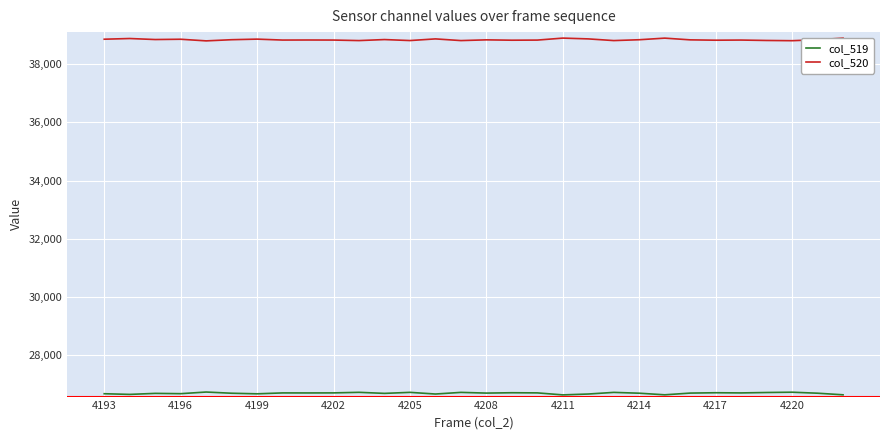

Which series has the largest total across all categories?

col_520